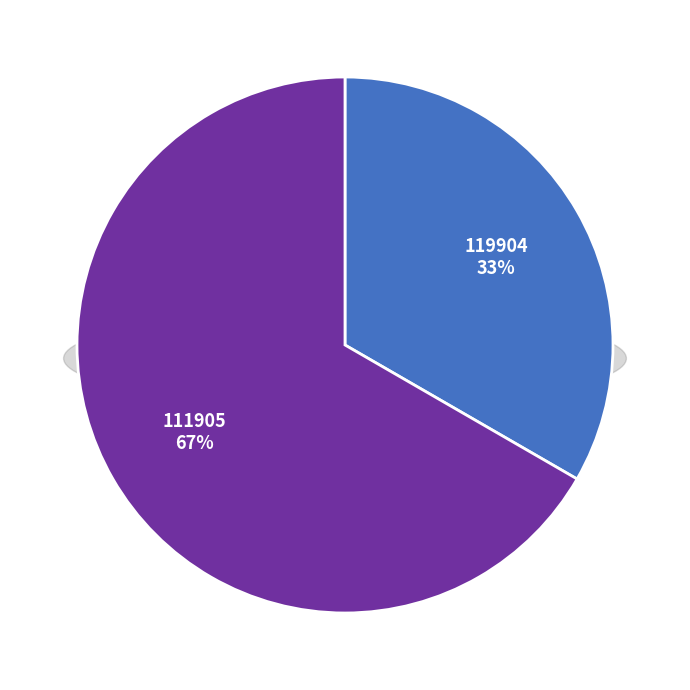

How many slices are in this pie chart?

2